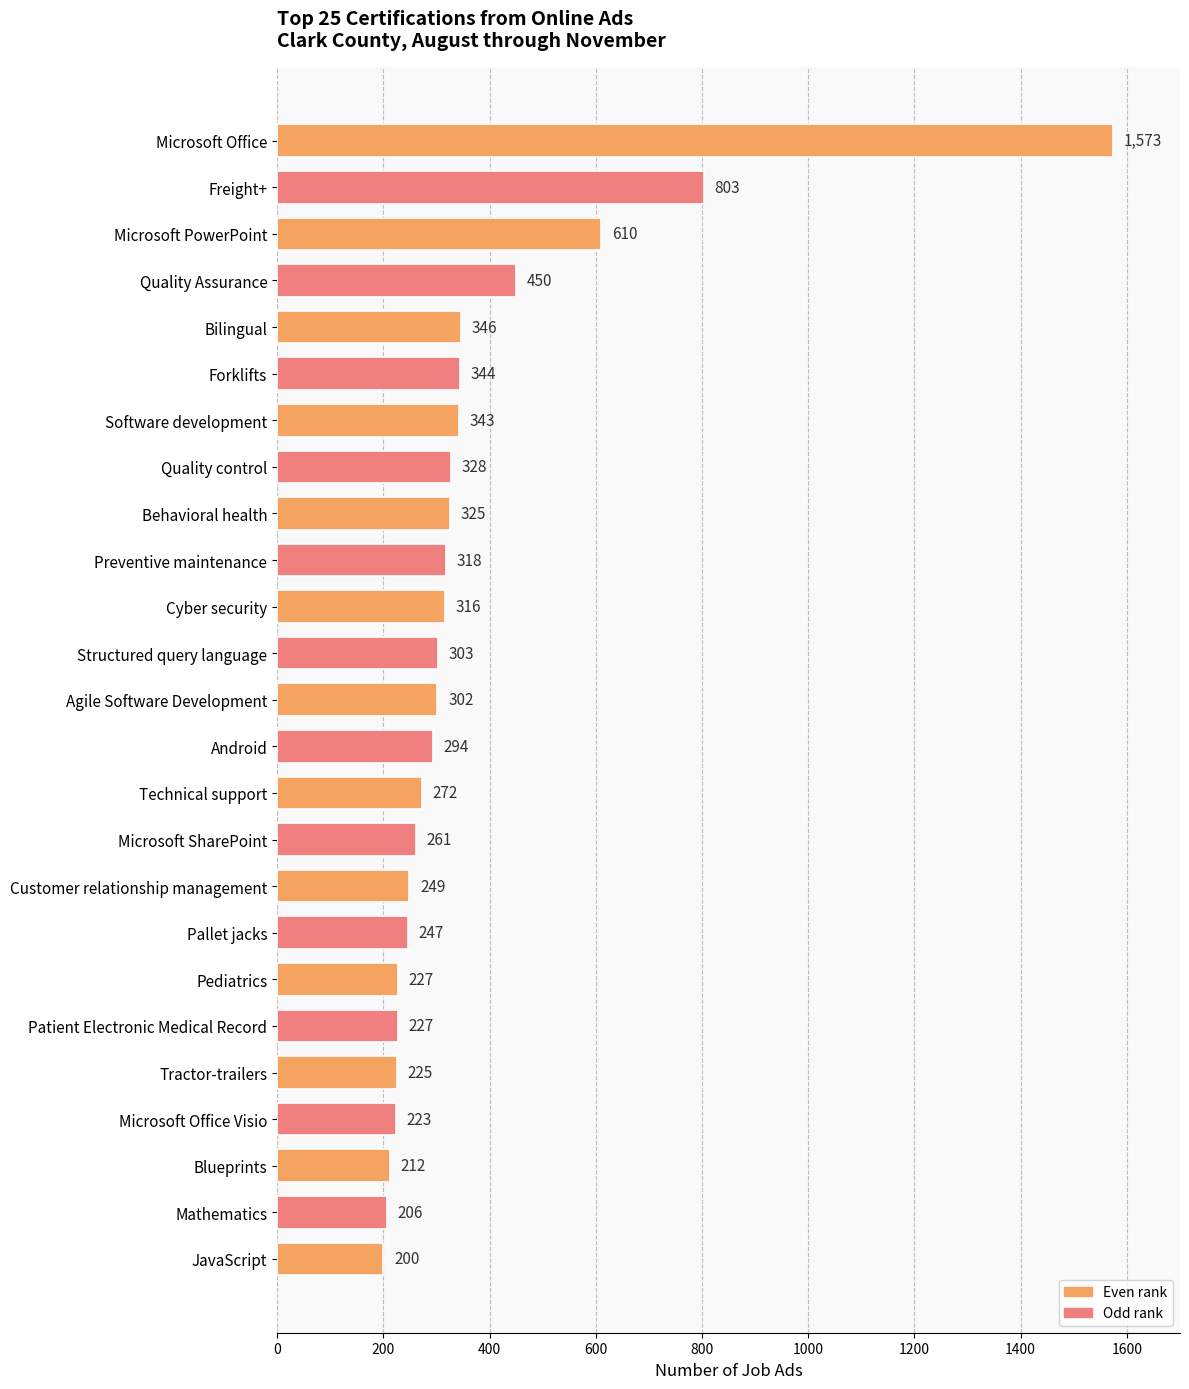

True or false: the data shows 302 at Agile Software Development.

True